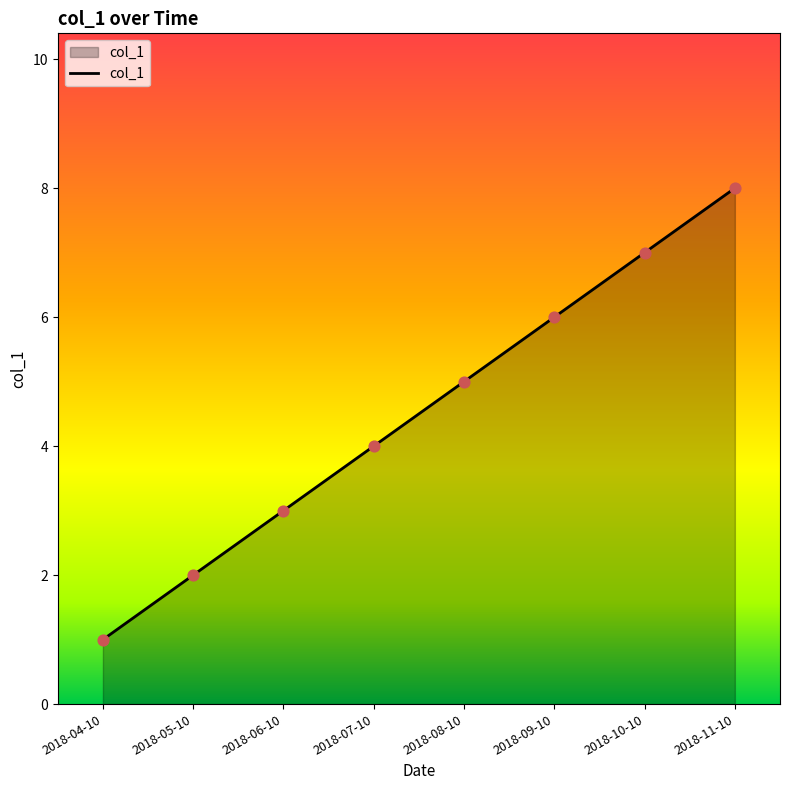

What is the ratio of the value at 2018-11-10 to the value at 2018-06-10?

2.7